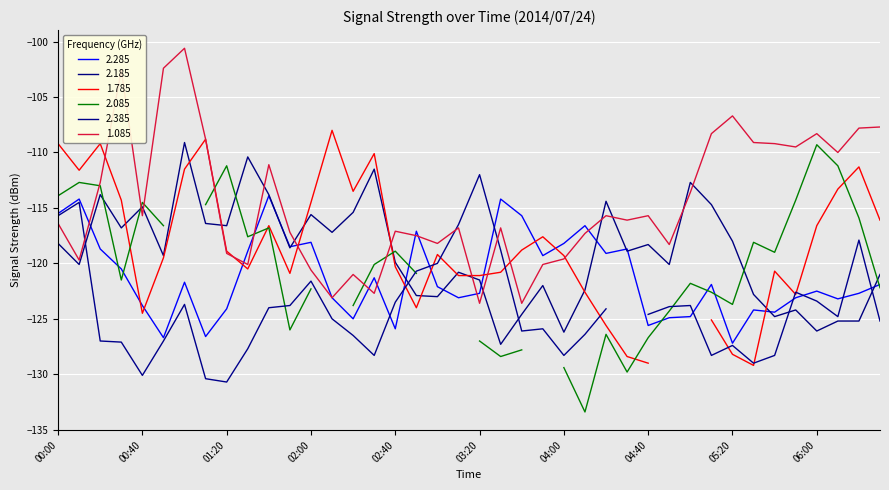

What is the highest value of the 2.185 series?

-109.1